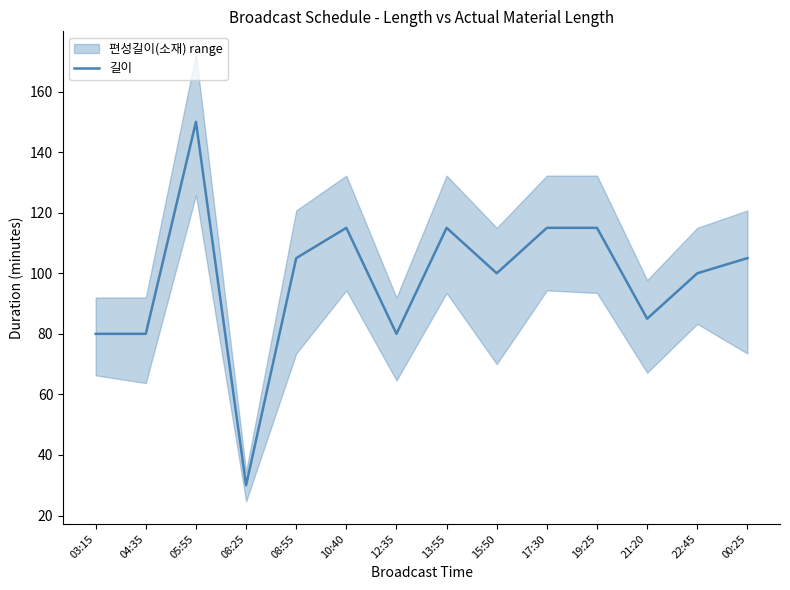

Where is the first local minimum?

08:25